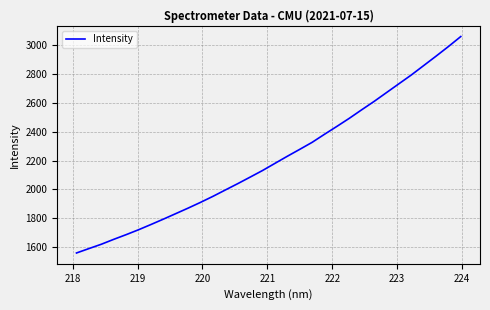

What is the minimum value shown in the chart?

1558.3